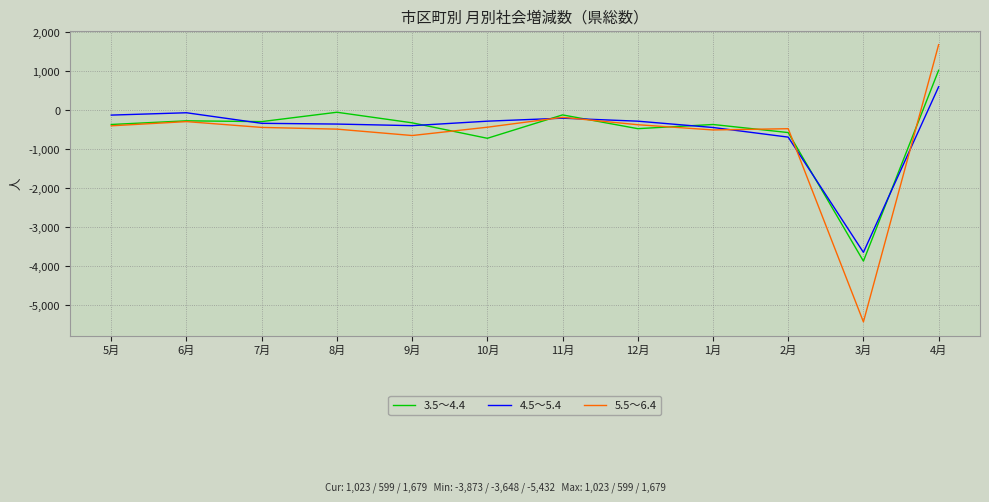

At 4月, list the series in order from largest to smallest.

5.5～6.4, 3.5～4.4, 4.5～5.4